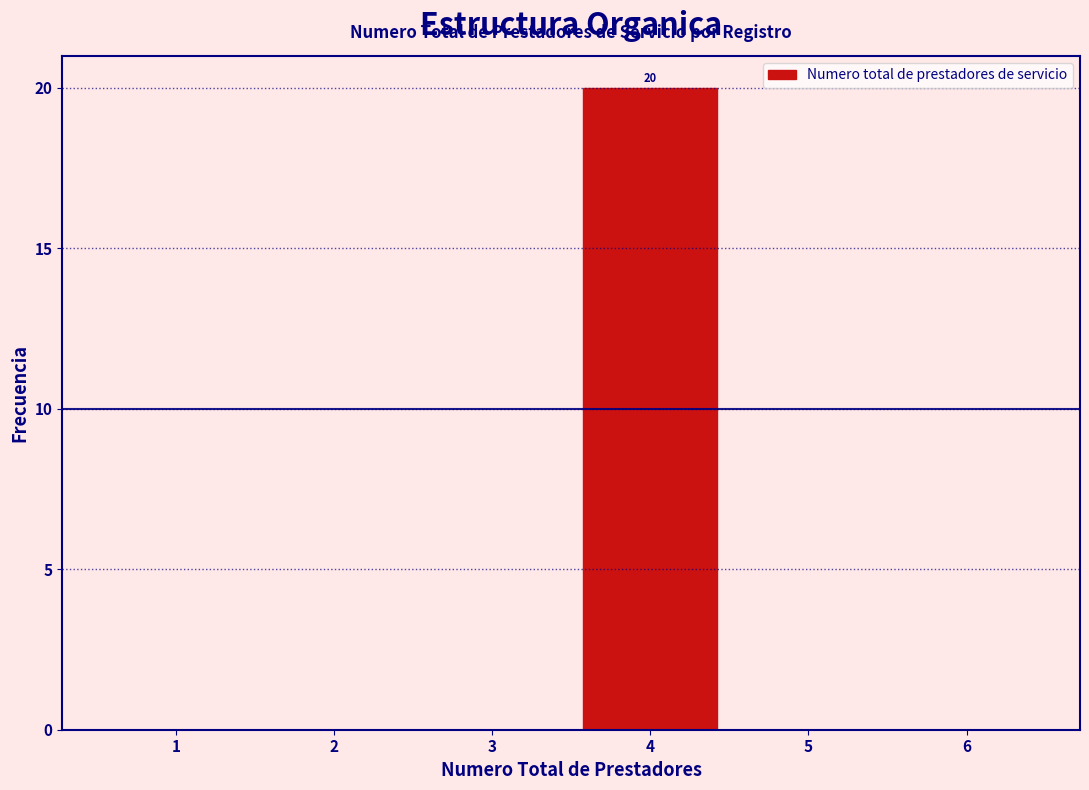

Over which range of the x-axis is the bar tallest?

3.5 to 4.5